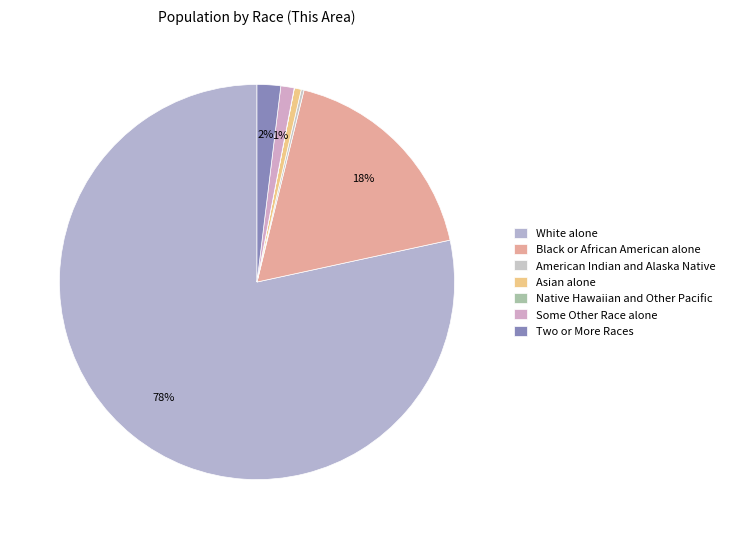

Which category has the biggest portion of the pie?

White alone